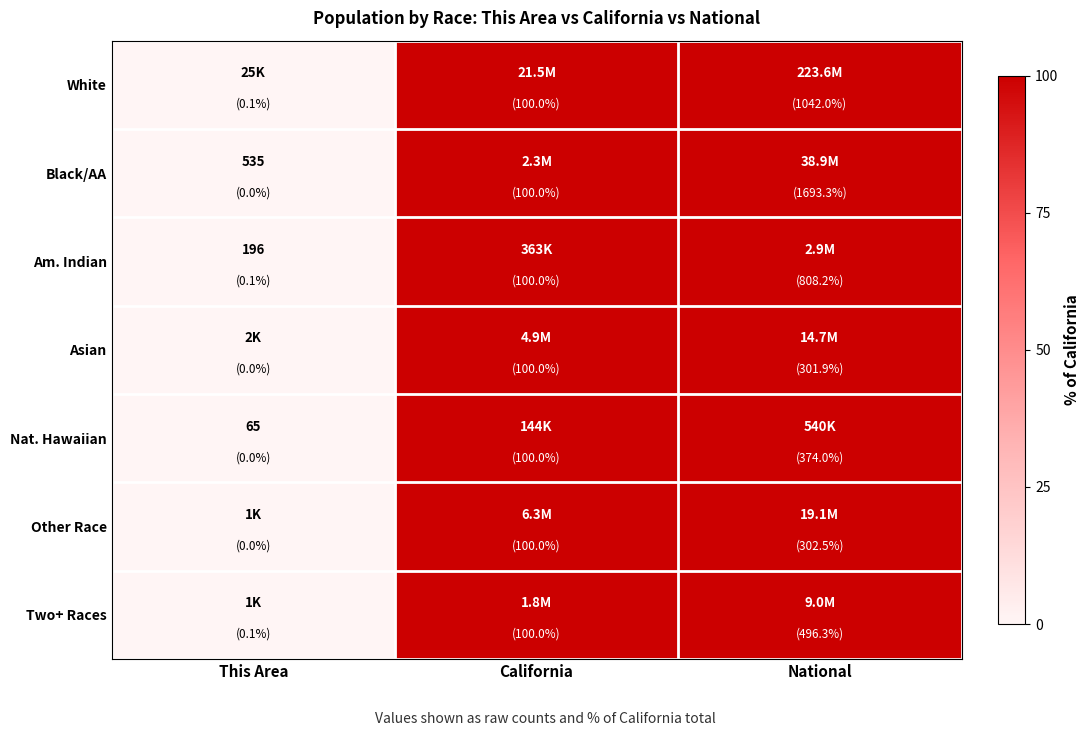

How many series are shown in this chart?

7